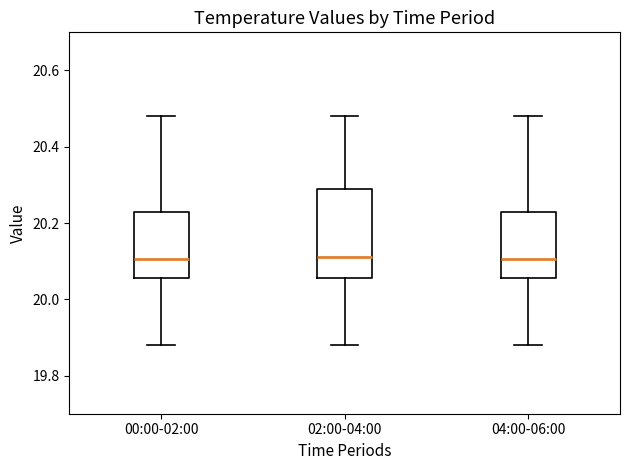

Reading left to right, transcribe this box plot: for each box, give where its median line is, the range the box spans, and where its two whiskers end, as read against the y-axis. The values are not printed on the chart, so give them approximately, as read against the axis.

00:00-02:00: median 20.10, box 20.06 to 20.24, whiskers 19.88 to 20.48
02:00-04:00: median 20.12, box 20.06 to 20.30, whiskers 19.88 to 20.48
04:00-06:00: median 20.10, box 20.06 to 20.24, whiskers 19.88 to 20.48